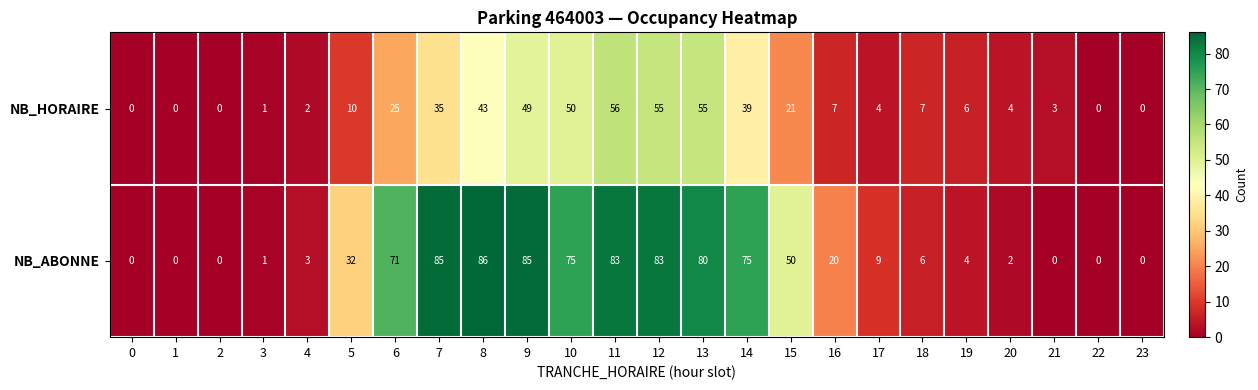

Which series has the largest total across all categories?

NB_ABONNE